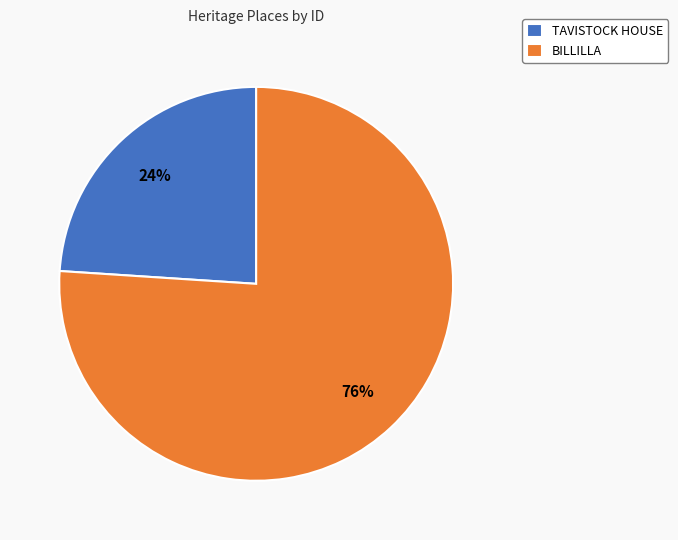

Which category has the smallest portion of the pie?

TAVISTOCK HOUSE